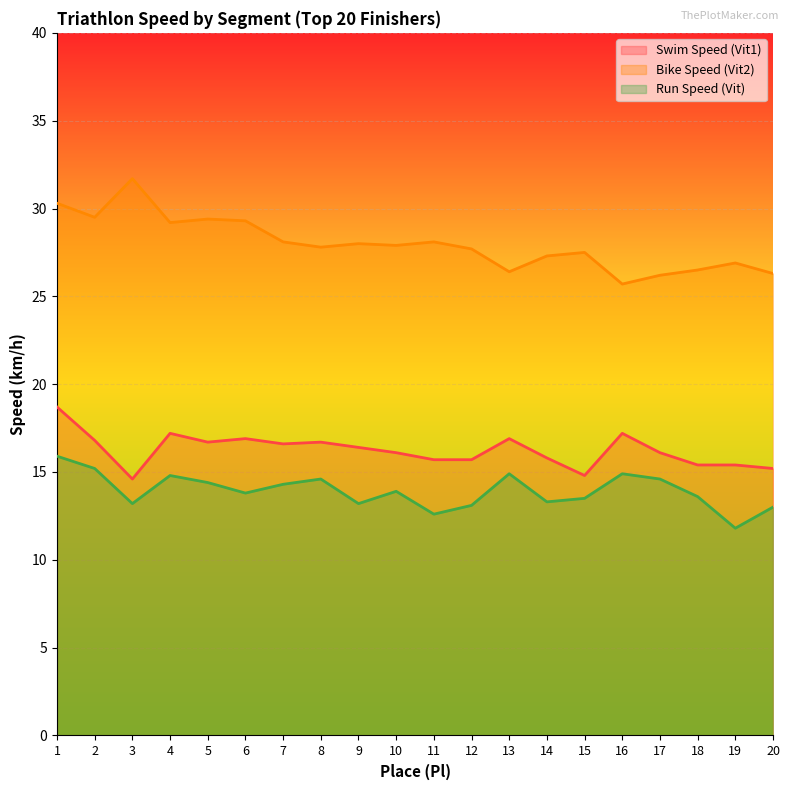

Reading left to right, list all the values displayed in this chart.

Swim Speed (Vit1): 1=18.7	2=16.8	3=14.6	4=17.2	5=16.7	6=16.9	7=16.6	8=16.7	9=16.4	10=16.1	11=15.7	12=15.7	13=16.9	14=15.8	15=14.8	16=17.2	17=16.1	18=15.4	19=15.4	20=15.2
Bike Speed (Vit2): 1=30.3	2=29.5	3=31.7	4=29.2	5=29.4	6=29.3	7=28.1	8=27.8	9=28.0	10=27.9	11=28.1	12=27.7	13=26.4	14=27.3	15=27.5	16=25.7	17=26.2	18=26.5	19=26.9	20=26.3
Run Speed (Vit): 1=15.9	2=15.2	3=13.2	4=14.8	5=14.4	6=13.8	7=14.3	8=14.6	9=13.2	10=13.9	11=12.6	12=13.1	13=14.9	14=13.3	15=13.5	16=14.9	17=14.6	18=13.6	19=11.8	20=13.0